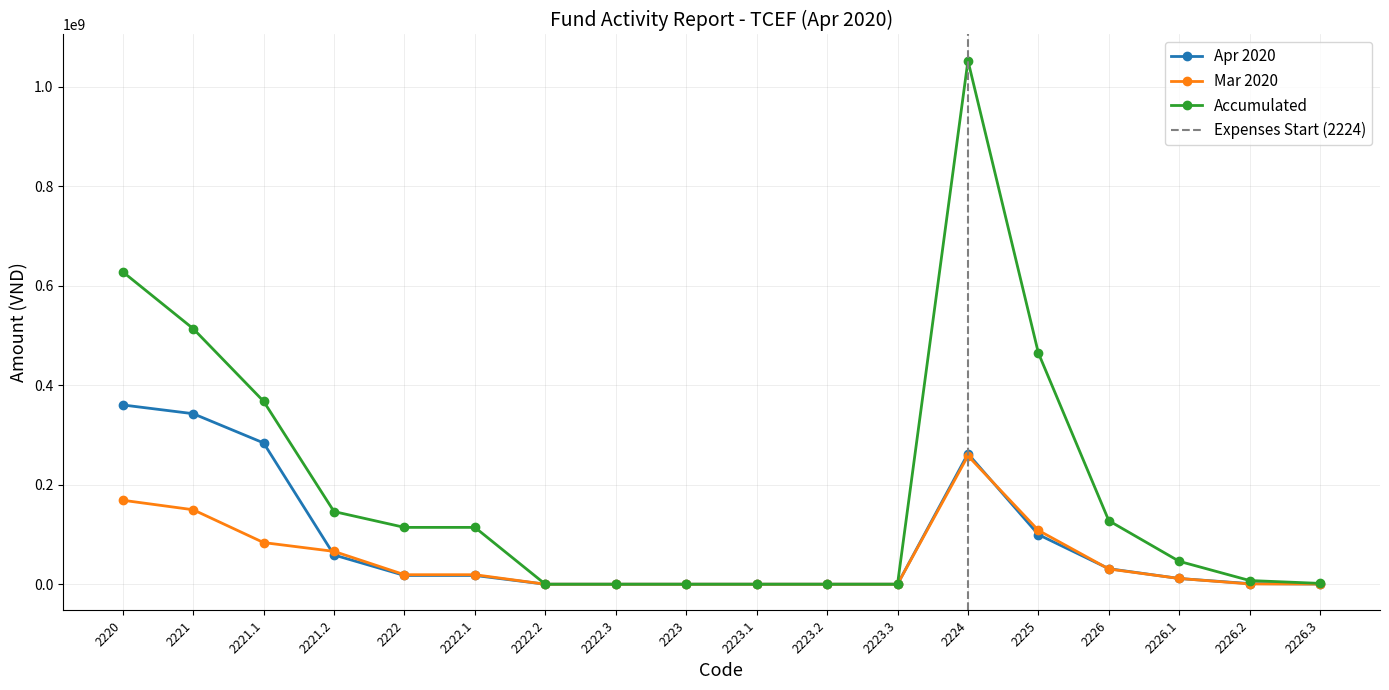

At how many categories does at least one series exceed 595604593?

2